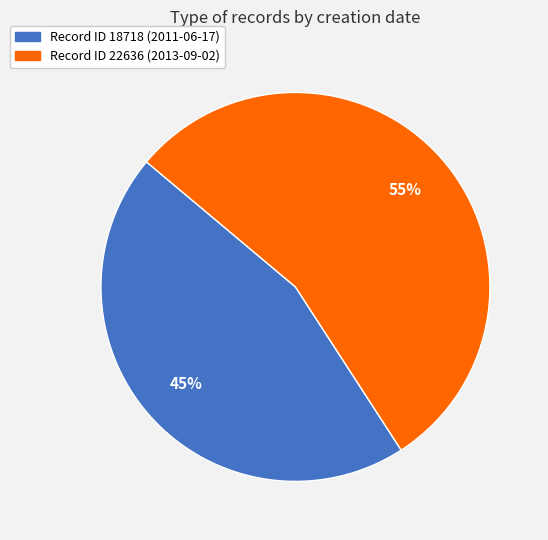

What is the ratio of the value at Record ID 18718 (2011-06-17) to the value at Record ID 22636 (2013-09-02)?

0.8